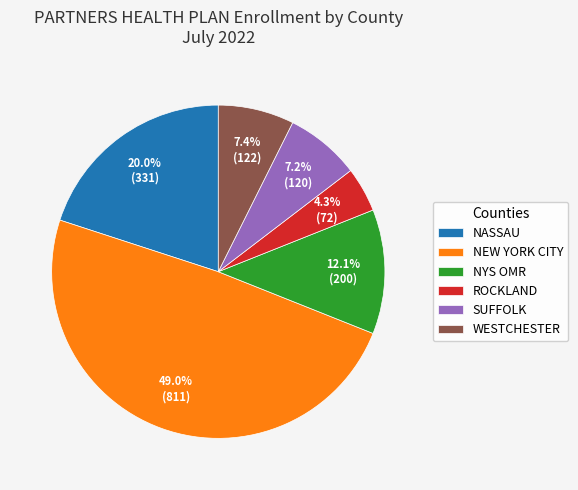

To the nearest percent, what portion does NASSAU represent?

20%